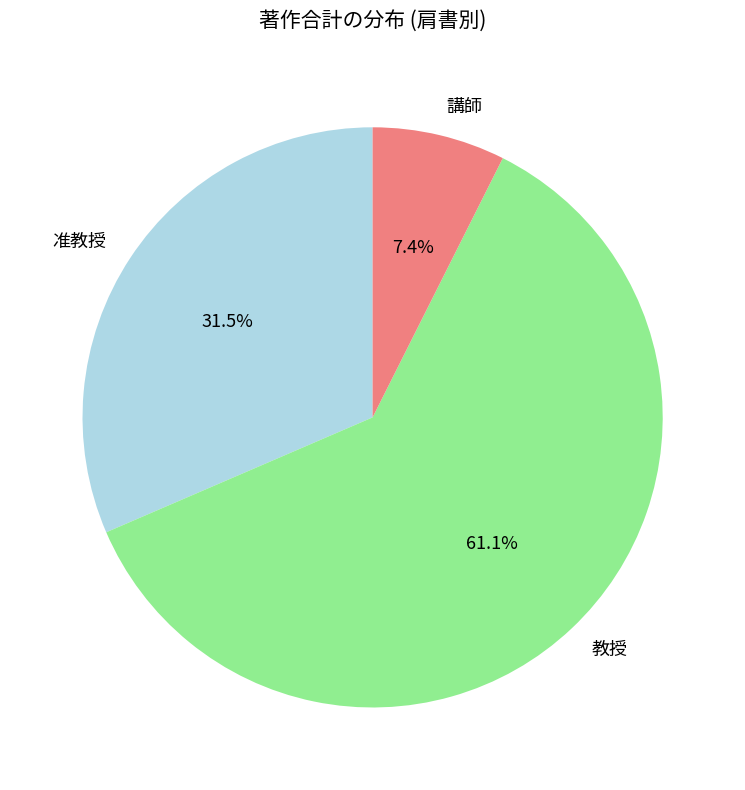

Is there a majority slice in this chart?

Yes